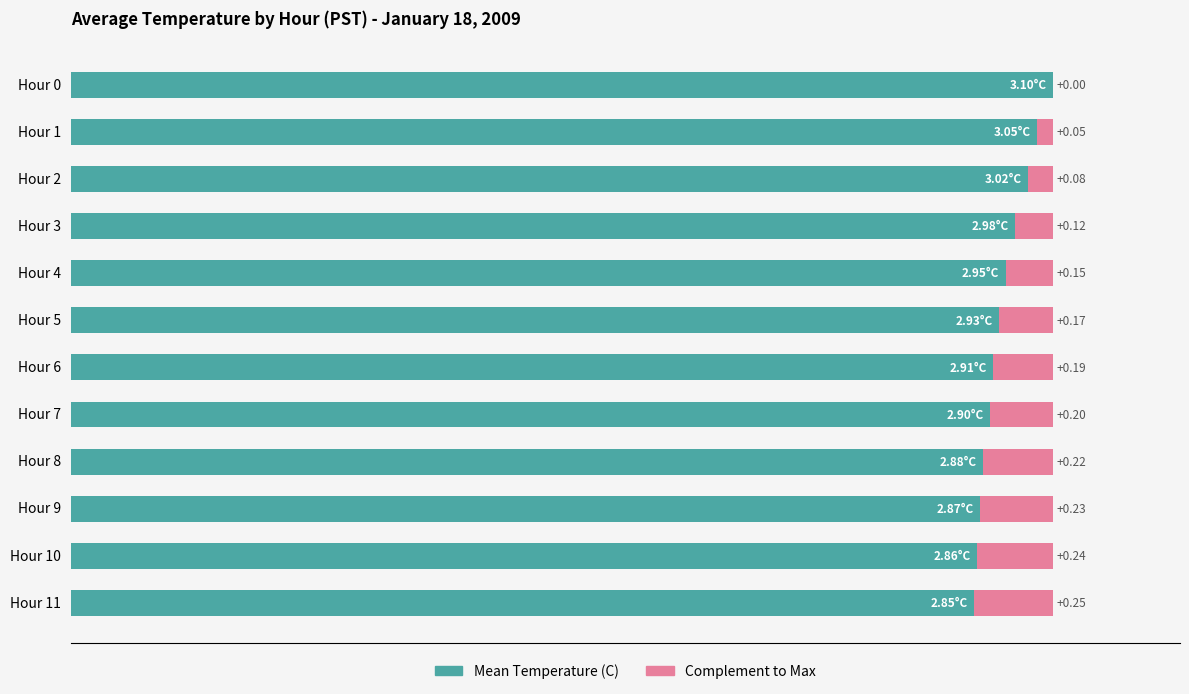

What is the value of the Complement bar at the 9th from the left?

0.2